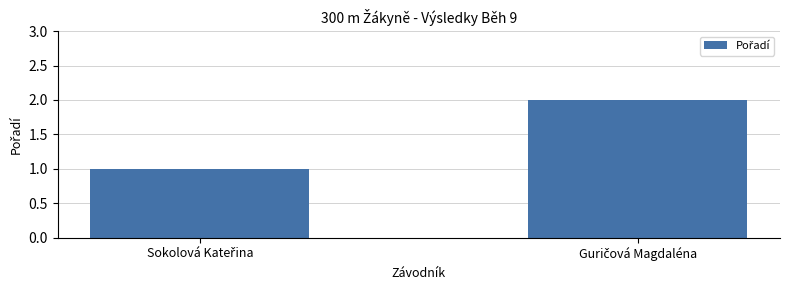

What is the sum of all values?

3